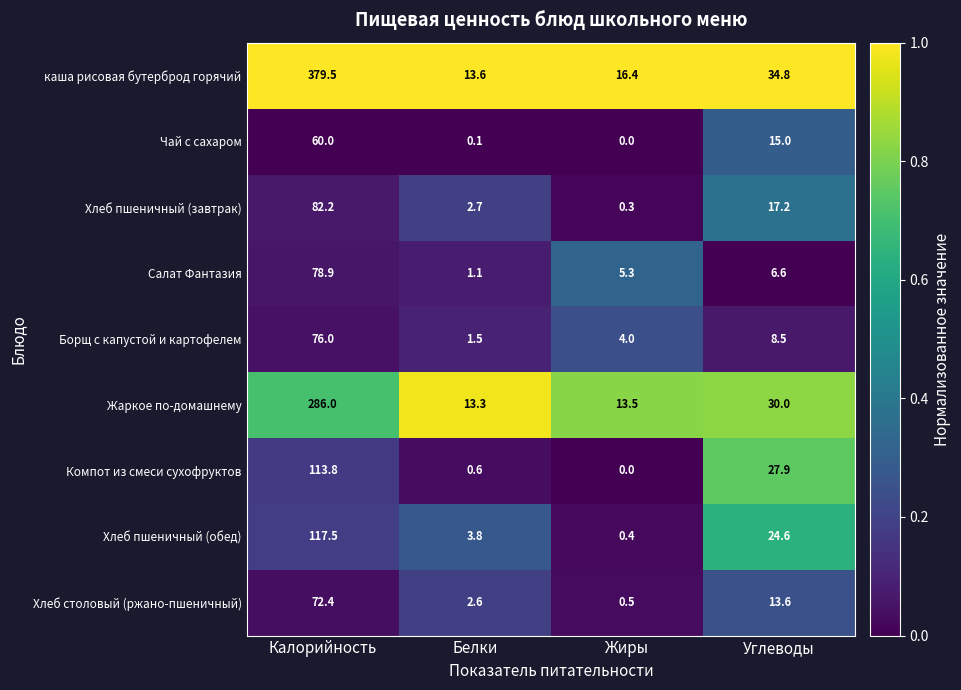

List the series in order of their peak value, lowest first.

Чай с сахаром, Хлеб столовый (ржано-пшеничный), Борщ с капустой и картофелем, Салат Фантазия, Хлеб пшеничный (завтрак), Компот из смеси сухофруктов, Хлеб пшеничный (обед), Жаркое по-домашнему, каша рисовая бутерброд горячий